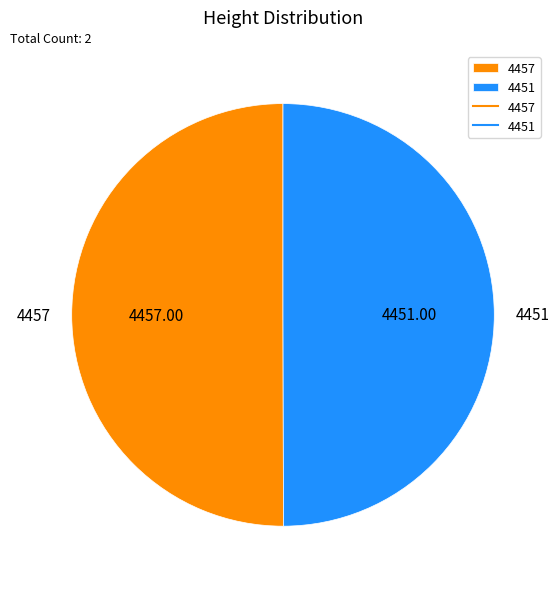

Do 4451 and 4457 together represent more than half of the pie?

Yes